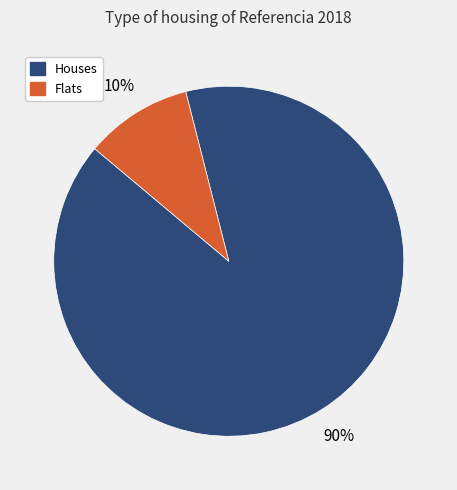

To the nearest percent, what is the difference between the largest and smallest slice percentages?

80%